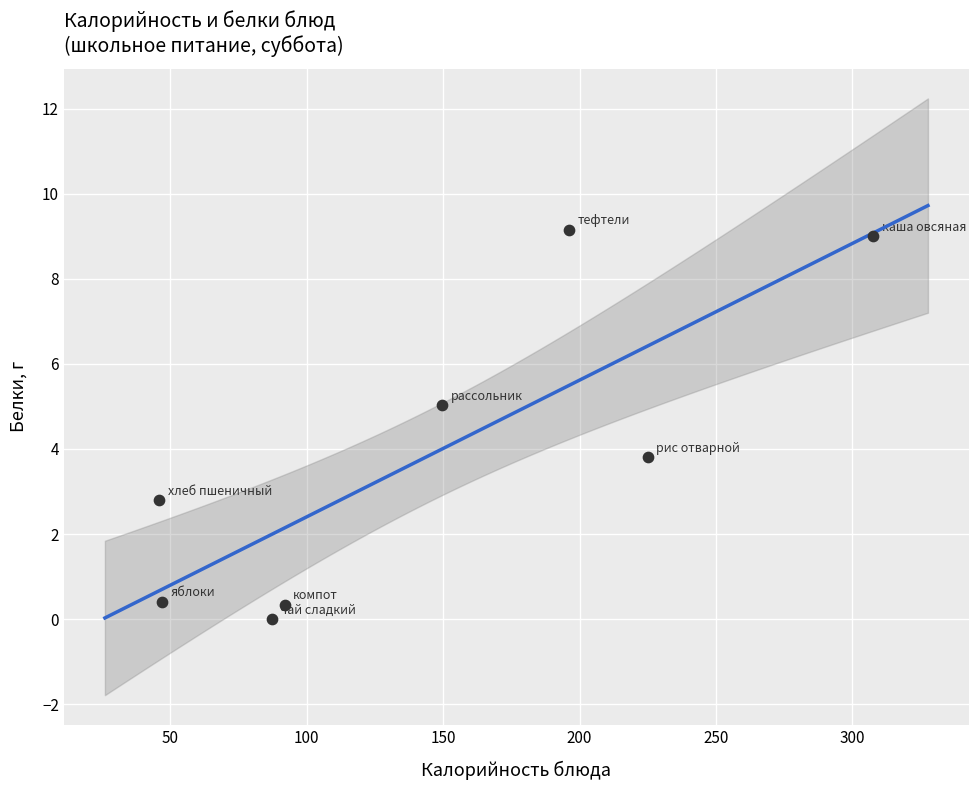

What is the range of X values (max minus min)?

261.7